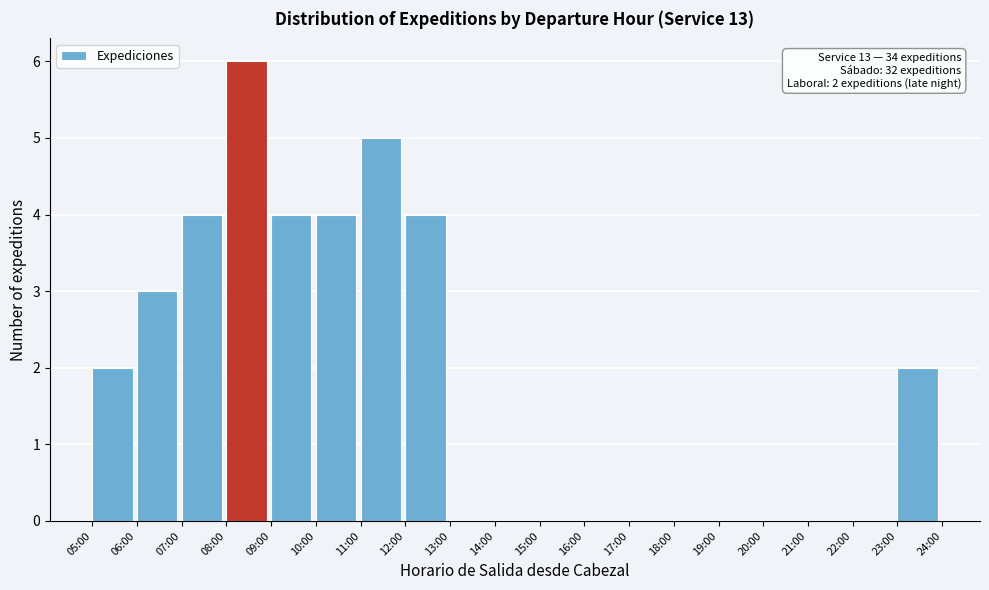

Reading left to right, list all the values displayed in this chart.

05:00=2	06:00=3	07:00=4	08:00=6	09:00=4	10:00=4	11:00=5	12:00=4	13:00=0	14:00=0	15:00=0	16:00=0	17:00=0	18:00=0	19:00=0	20:00=0	21:00=0	22:00=0	23:00=2